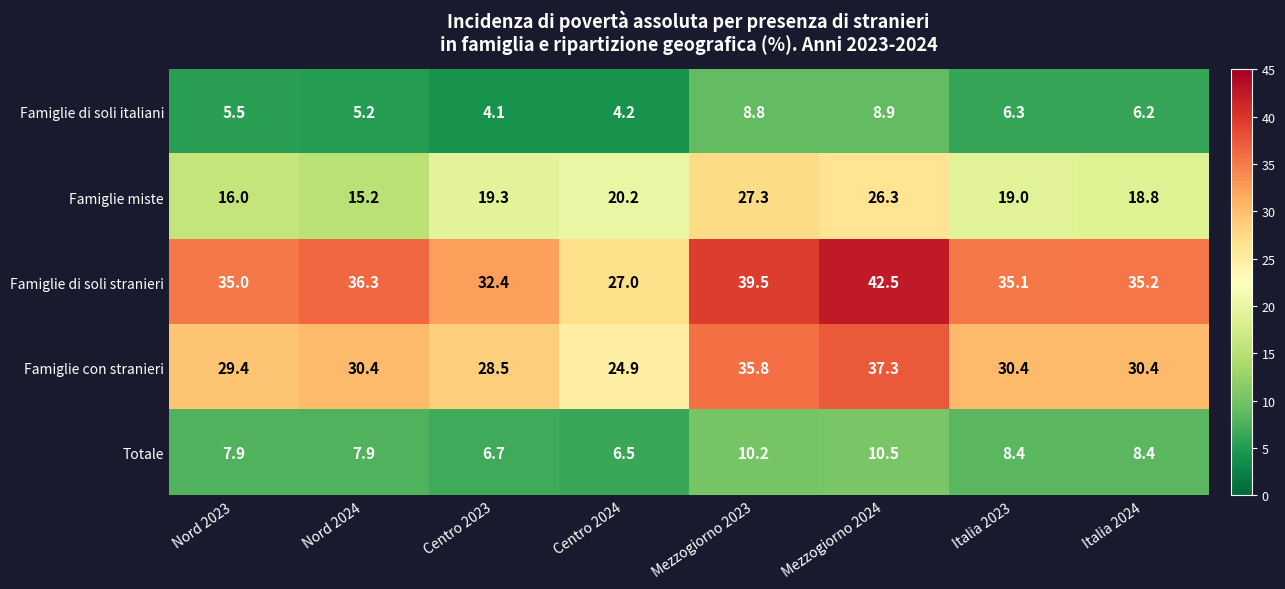

What is the sum of all Famiglie miste values?

162.1